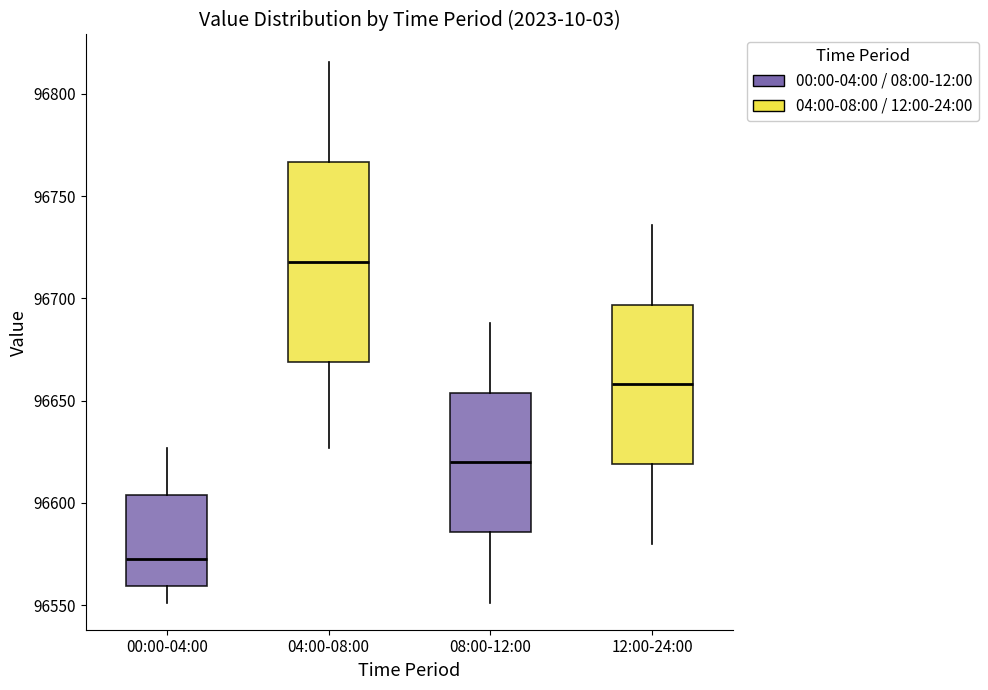

Reading left to right, transcribe this box plot: for each box, give where its median line is, the range the box spans, and where its two whiskers end, as read against the y-axis. The values are not printed on the chart, so give them approximately, as read against the axis.

00:00-04:00: median 96575, box 96560 to 96605, whiskers 96550 to 96625
04:00-08:00: median 96720, box 96670 to 96765, whiskers 96625 to 96815
08:00-12:00: median 96620, box 96585 to 96655, whiskers 96550 to 96690
12:00-24:00: median 96660, box 96620 to 96695, whiskers 96580 to 96735